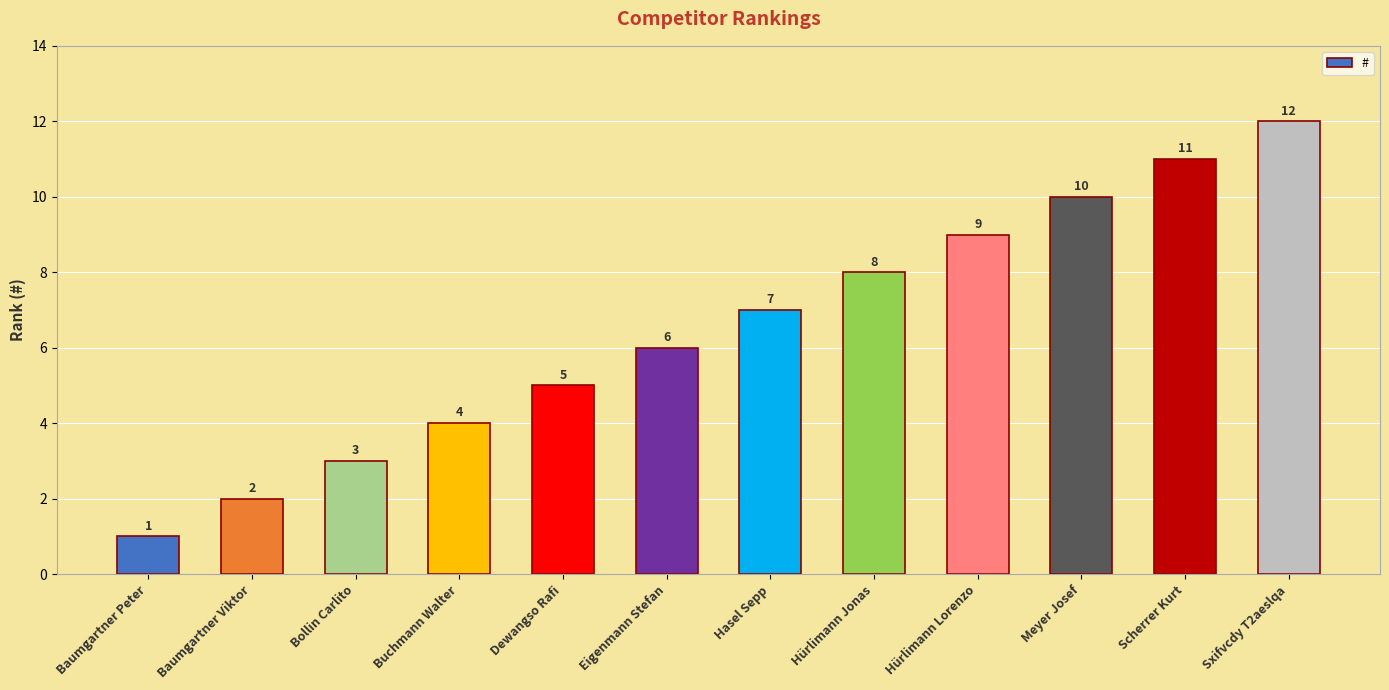

Which category has the lowest value across all series?

Baumgartner Peter